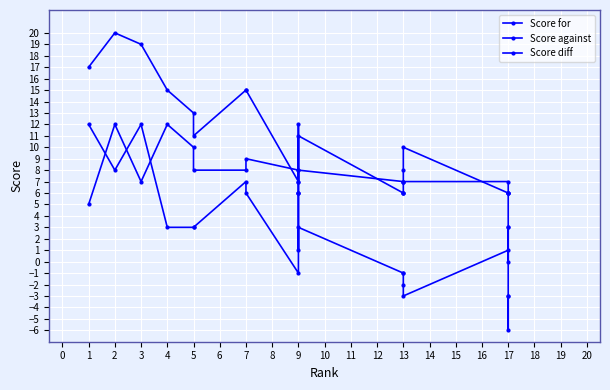

The value of Score diff at 2 is 12. True or false?

True